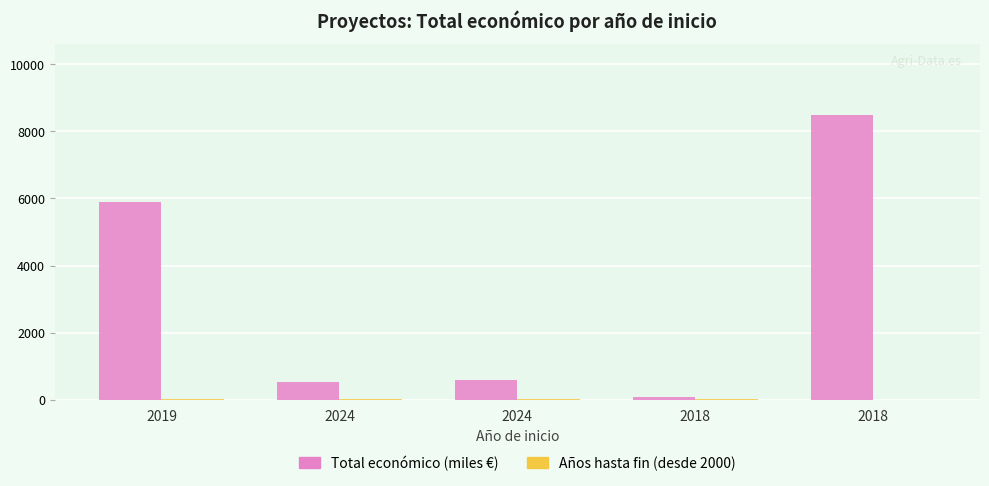

How many categories are shown in the chart?

5